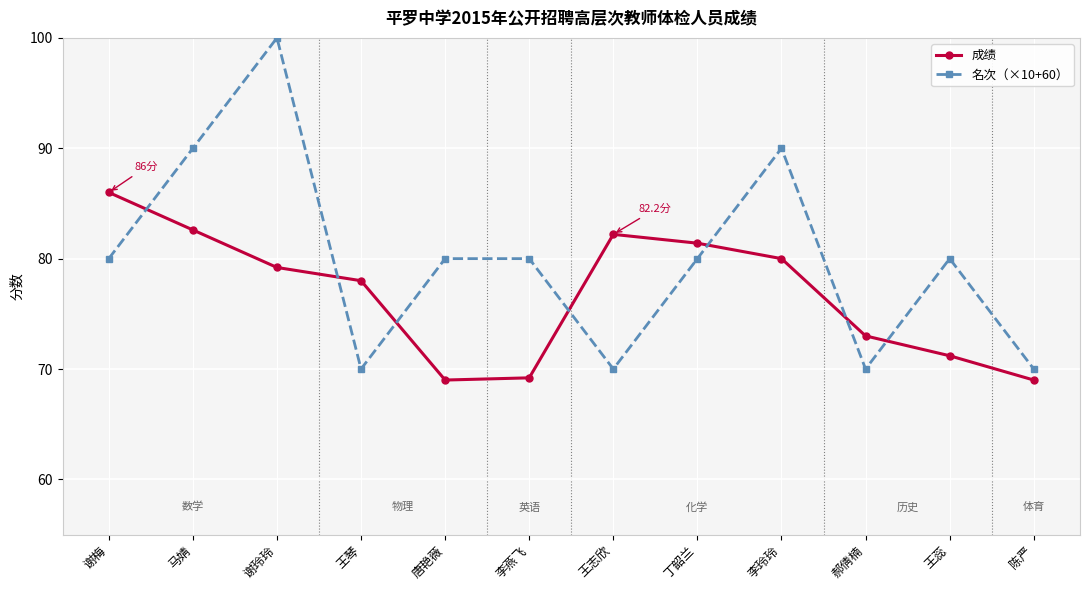

What is the label of the 10th point from the right?

谢玲玲